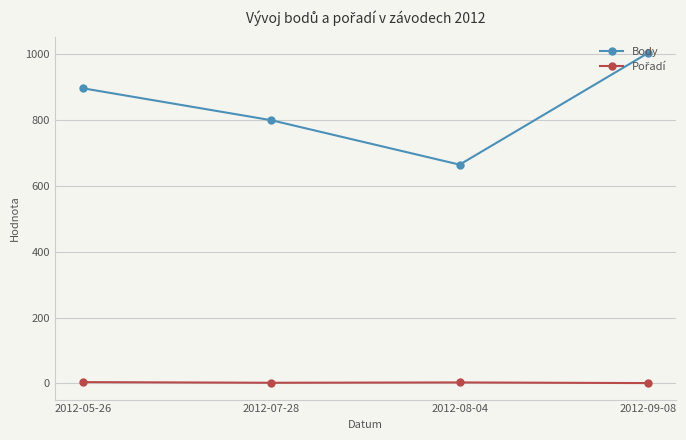

Is this an area chart (filled region under the line)?

No